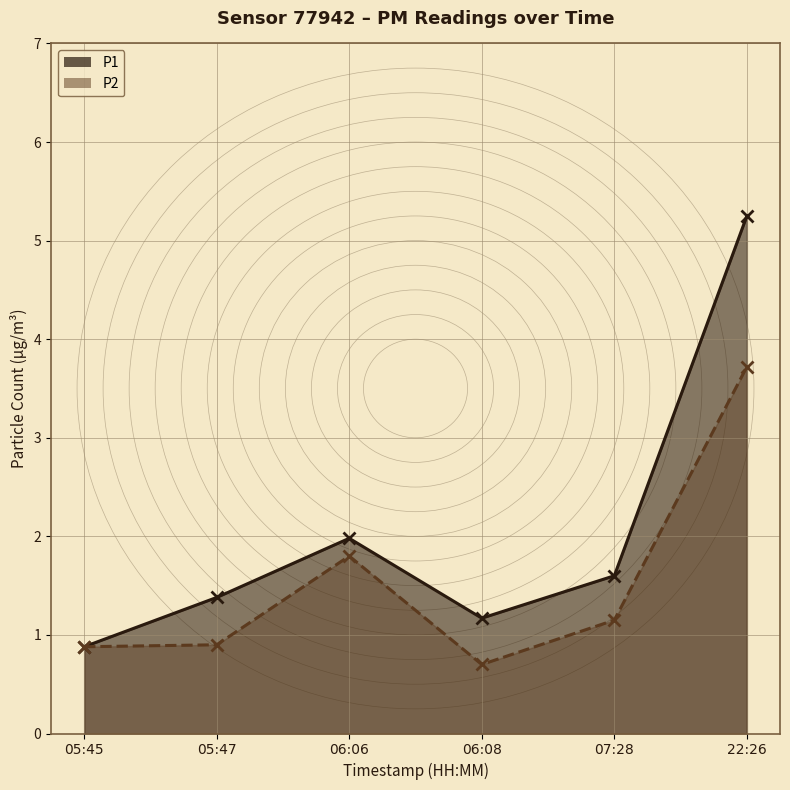

True or false: P2 and P1 cross at least once.

False